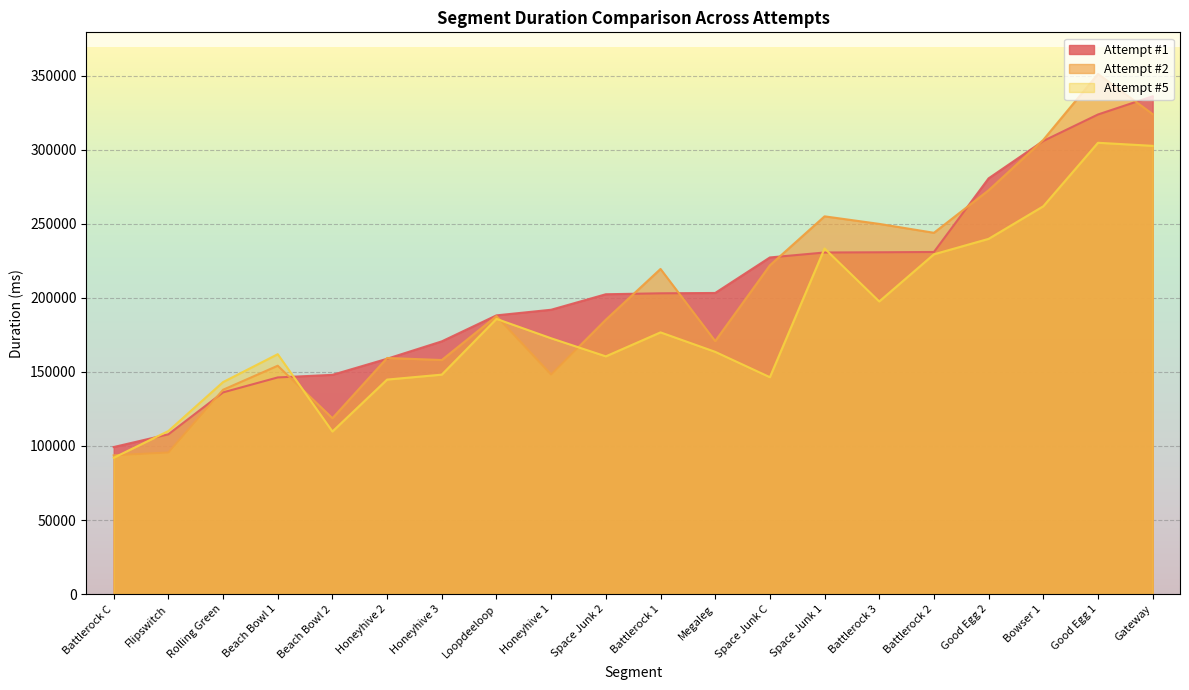

In Attempt #2, how many points are lower than both neighbors (excluding endpoints)?

5